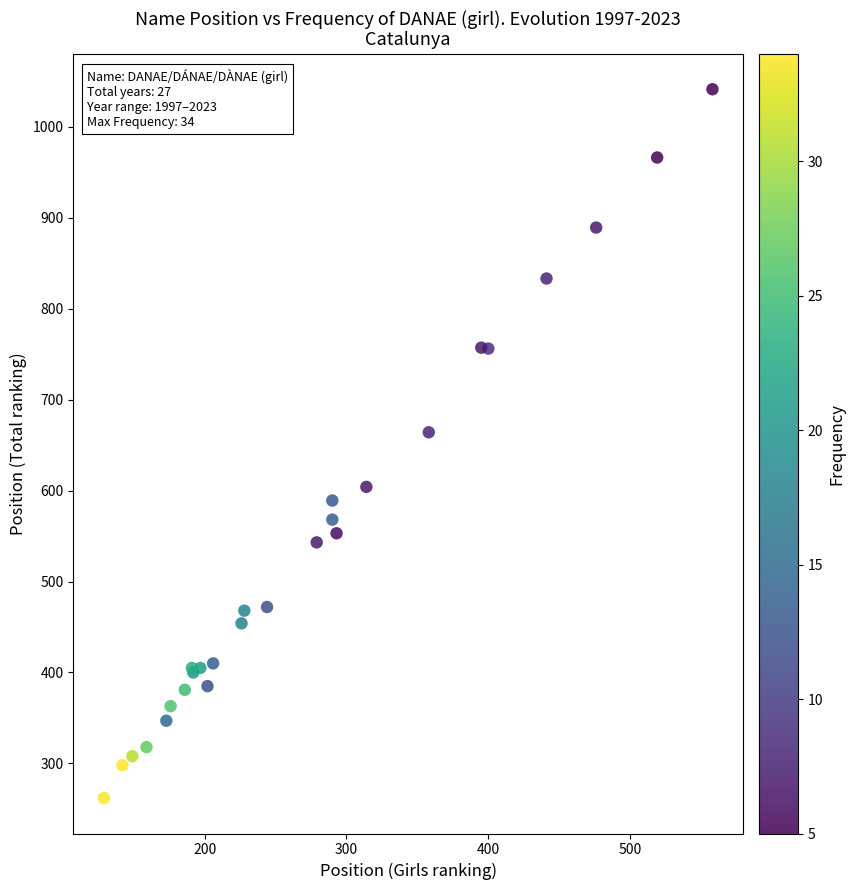

What Y value in the scatter plot is closest to 651?

664